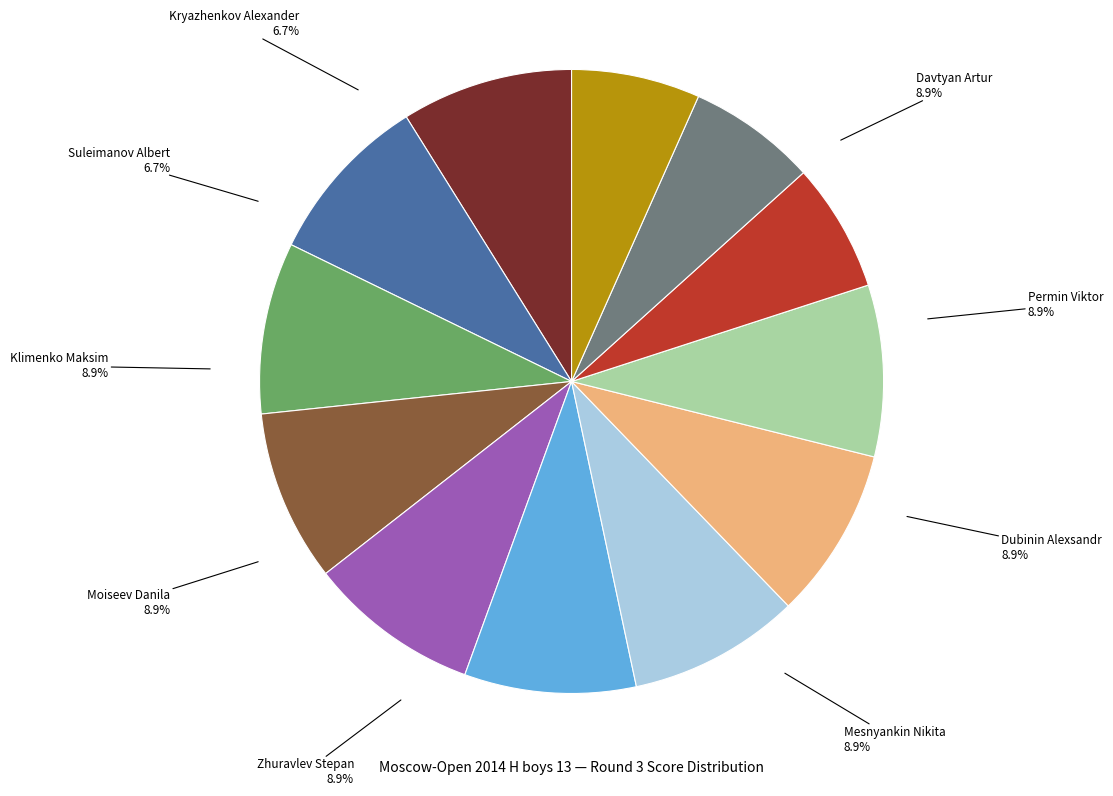

True or false: Moiseev Danila accounts for 16% of the total.

False